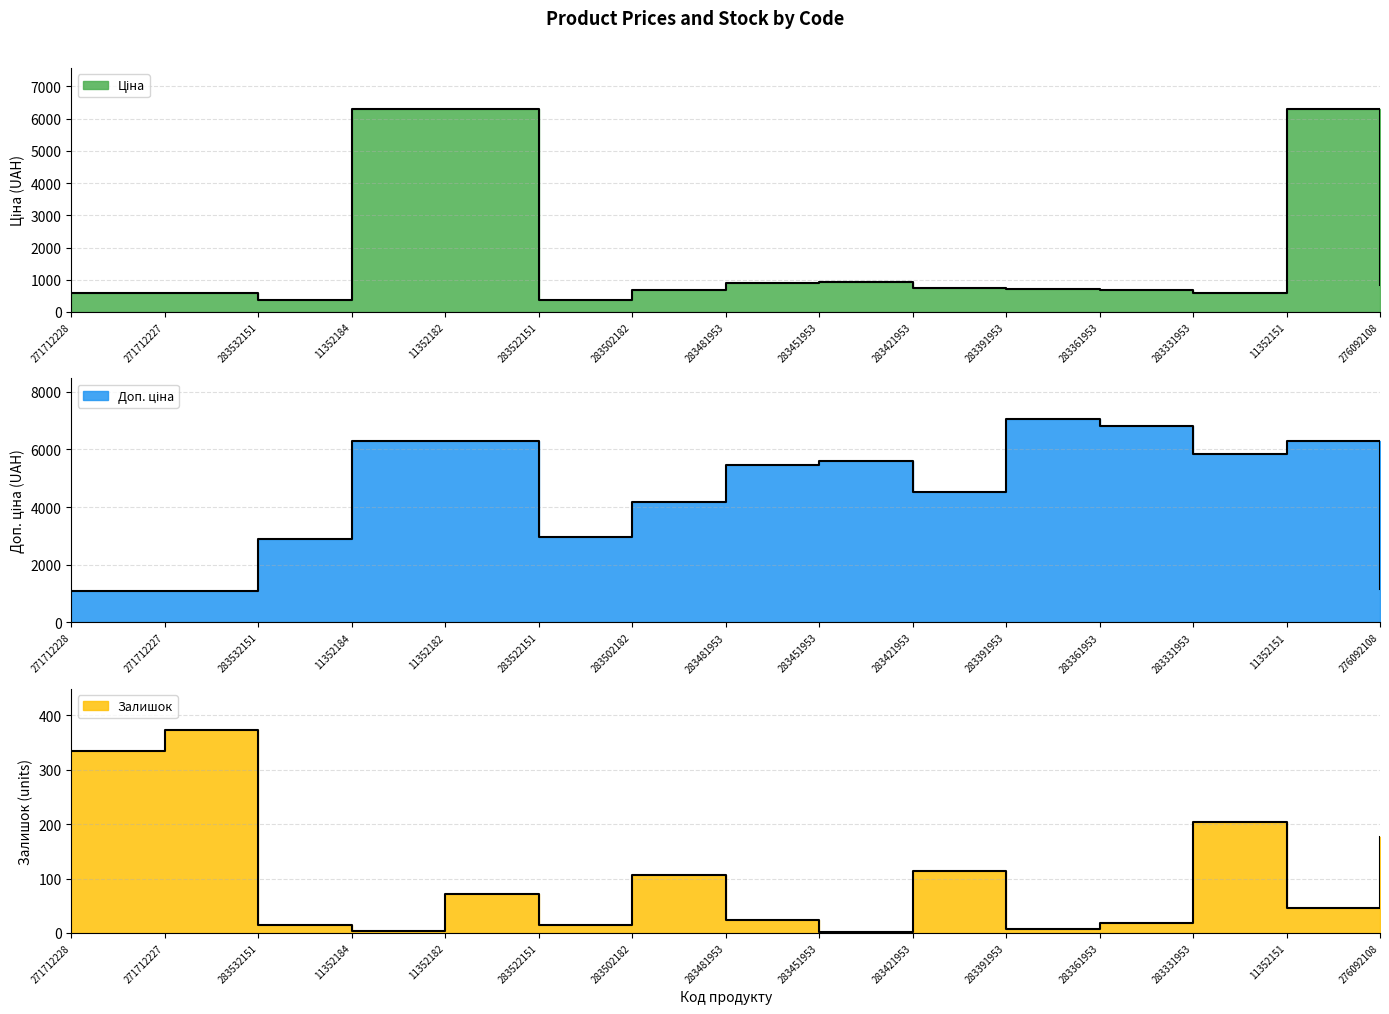

Which series has the widest spread of values?

Доп. ціна